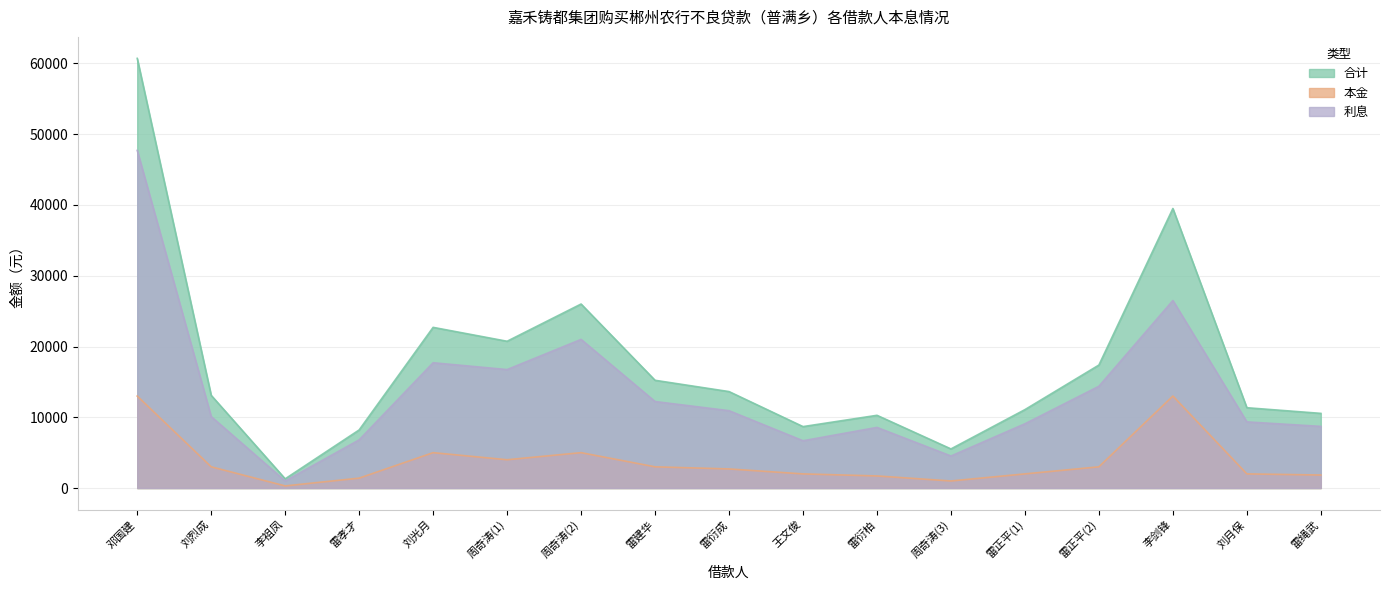

How many lines are shown in the chart?

3